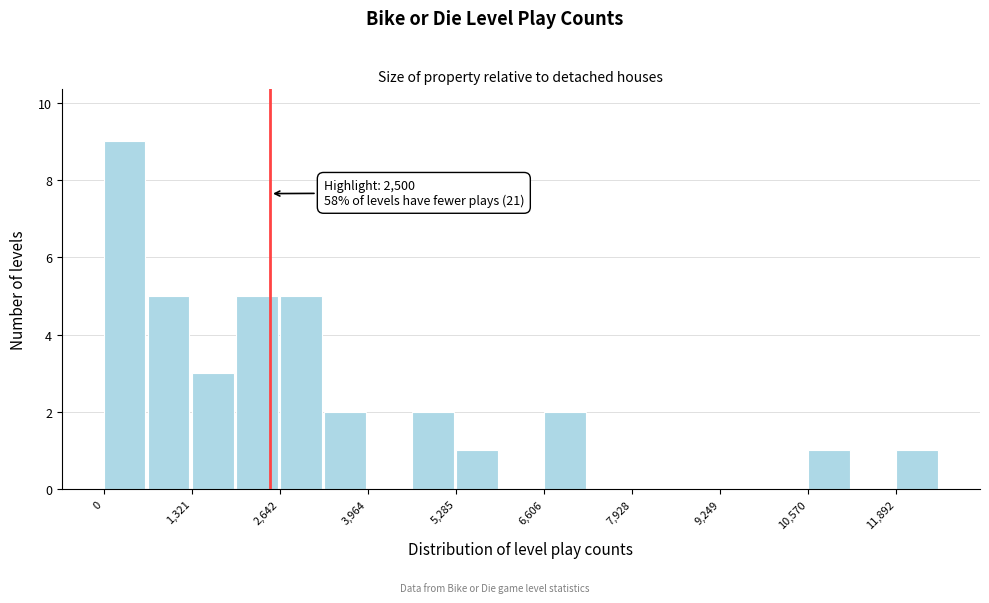

Read against the x-axis, roughly where is the centre of the tallest bar?

400